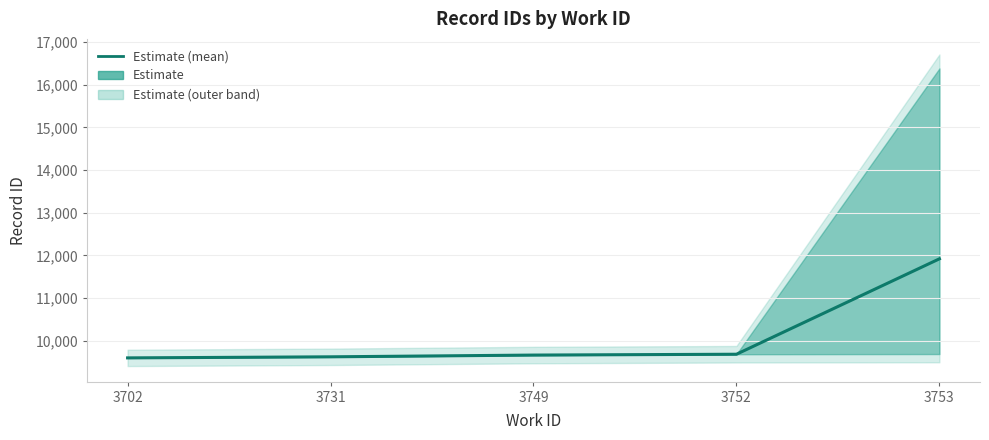

True or false: the data shows 9592.0 at 3702.

True